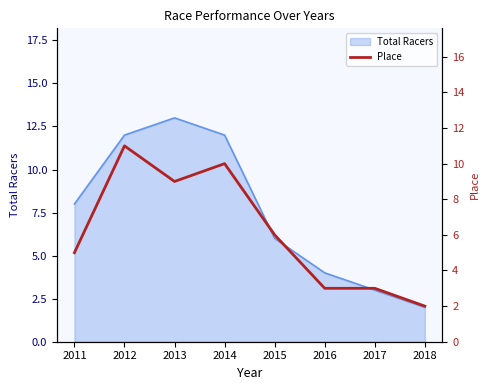

How many values are between 3 and 10?

6